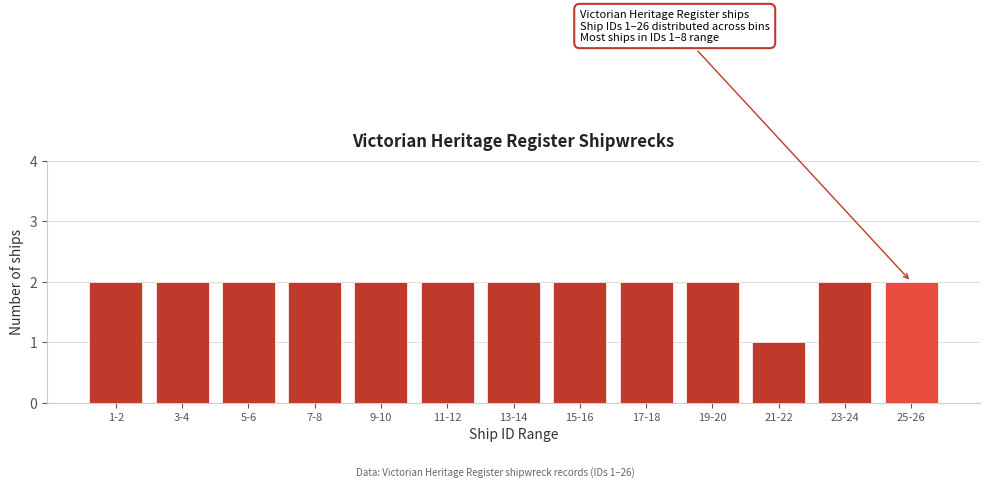

Reading right to left, extract all data points from this chart.

2	2	1	2	2	2	2	2	2	2	2	2	2